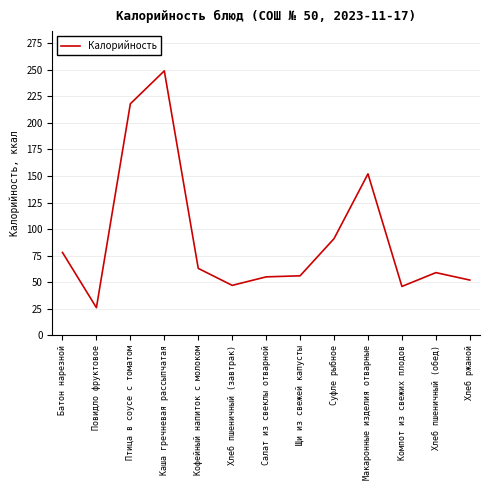

Is it true that the value at Повидло фруктовое is 39?

False